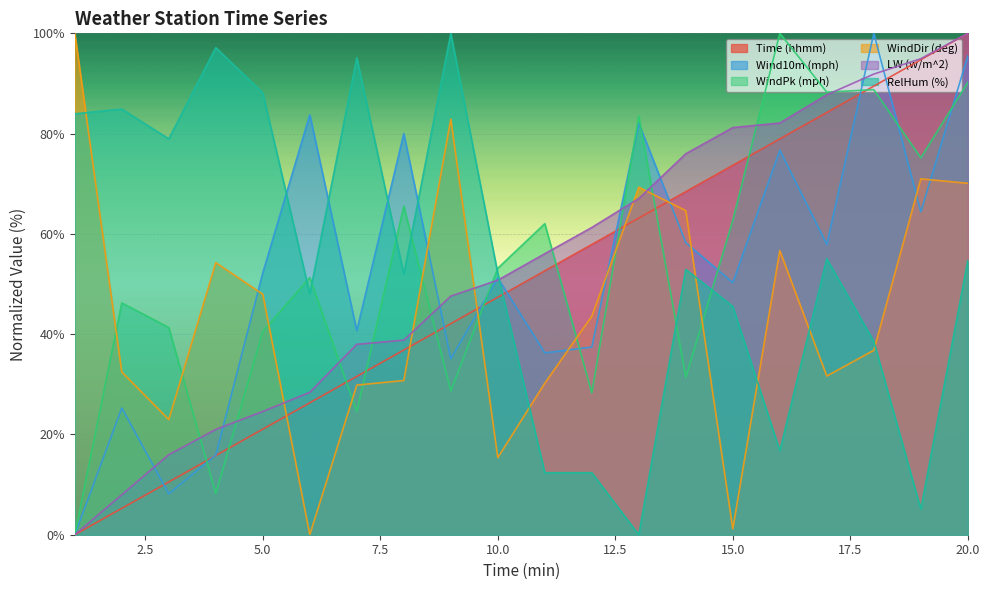

Is it true that LW (w/m^2) equals 24.6 at 5.0?

True